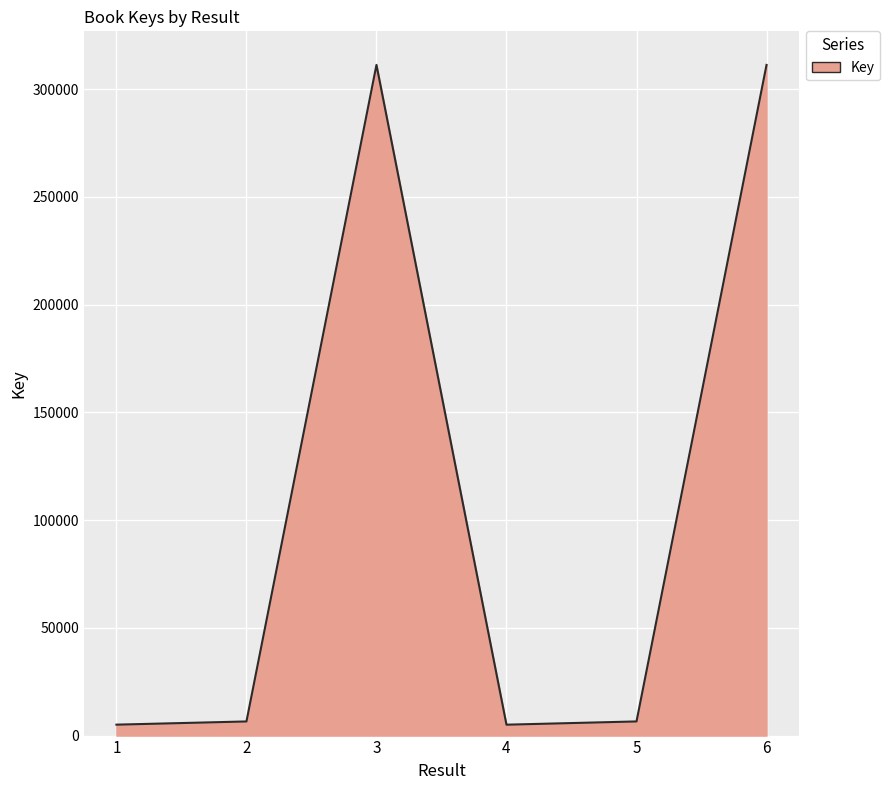

At which category does the data reach its first local peak?

3